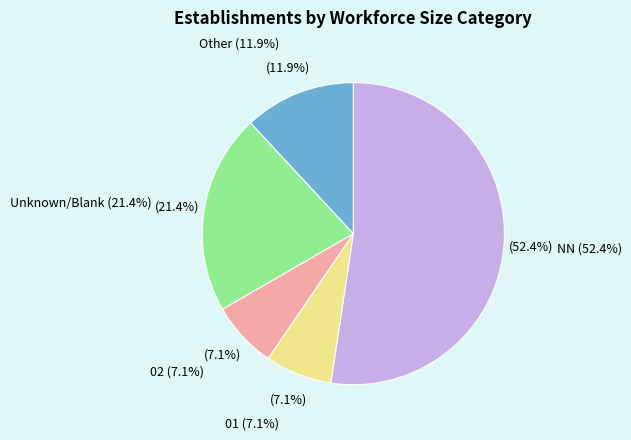

How many slices are in this pie chart?

5